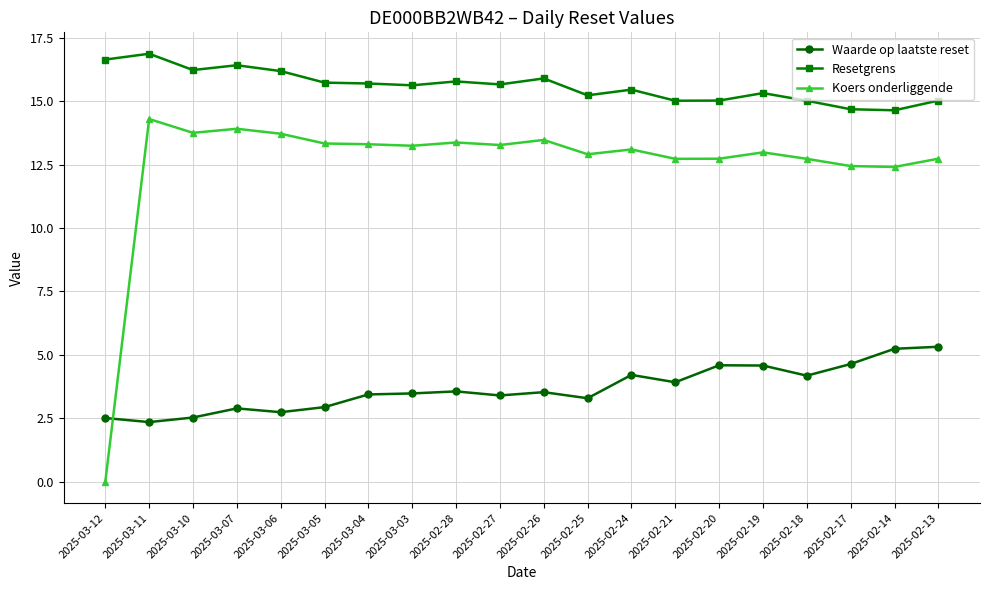

Rank the series at 2025-02-24 from highest to lowest value.

Resetgrens, Koers onderliggende, Waarde op laatste reset